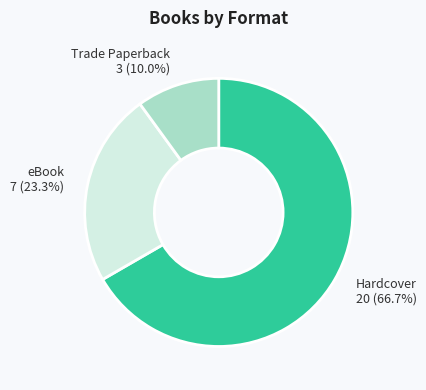

Does any single category account for the majority?

Yes